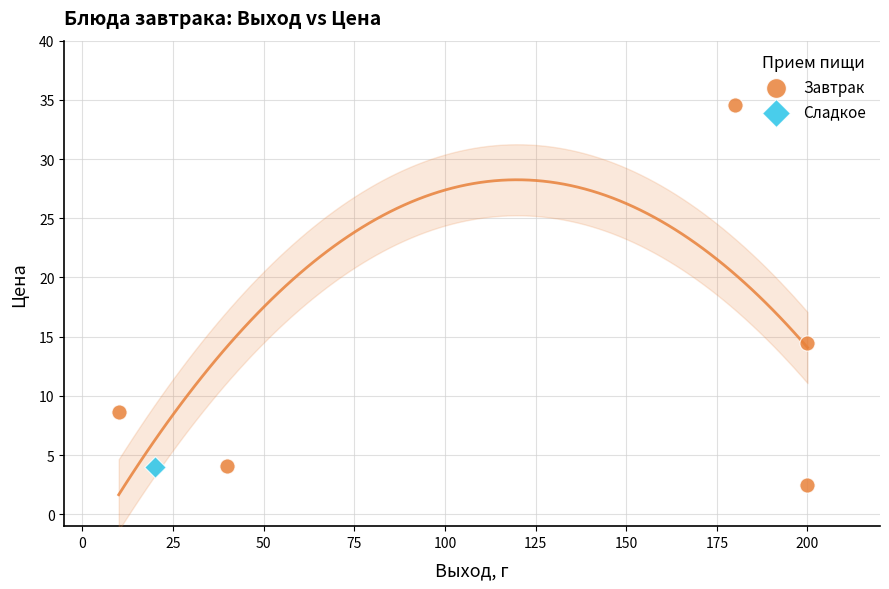

What are all the series names shown in the legend?

Завтрак, Сладкое